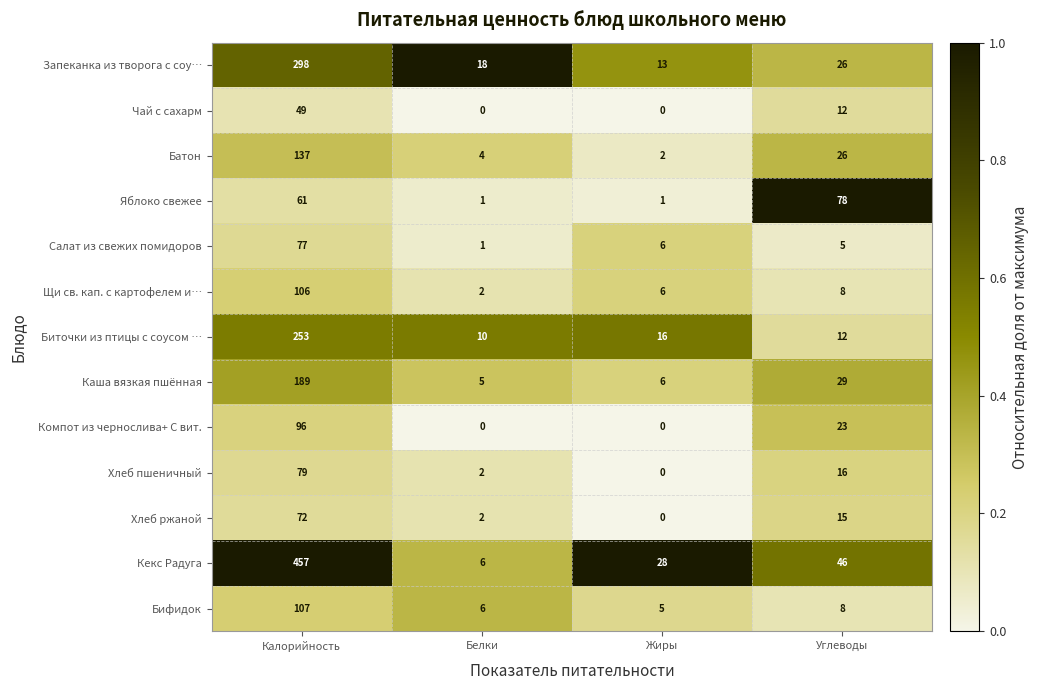

Which series has the widest spread of values?

Кекс Радуга